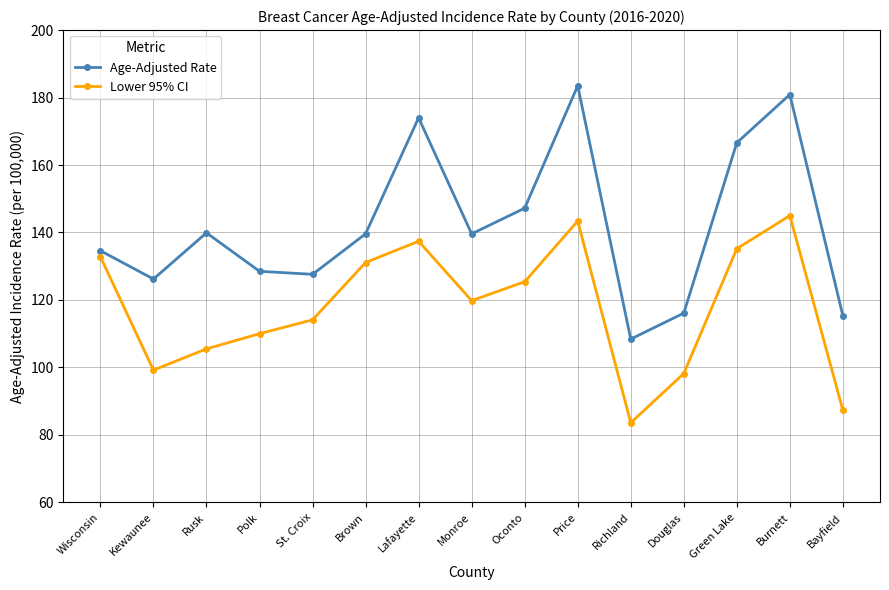

What is the total value across all series at Douglas?

214.3